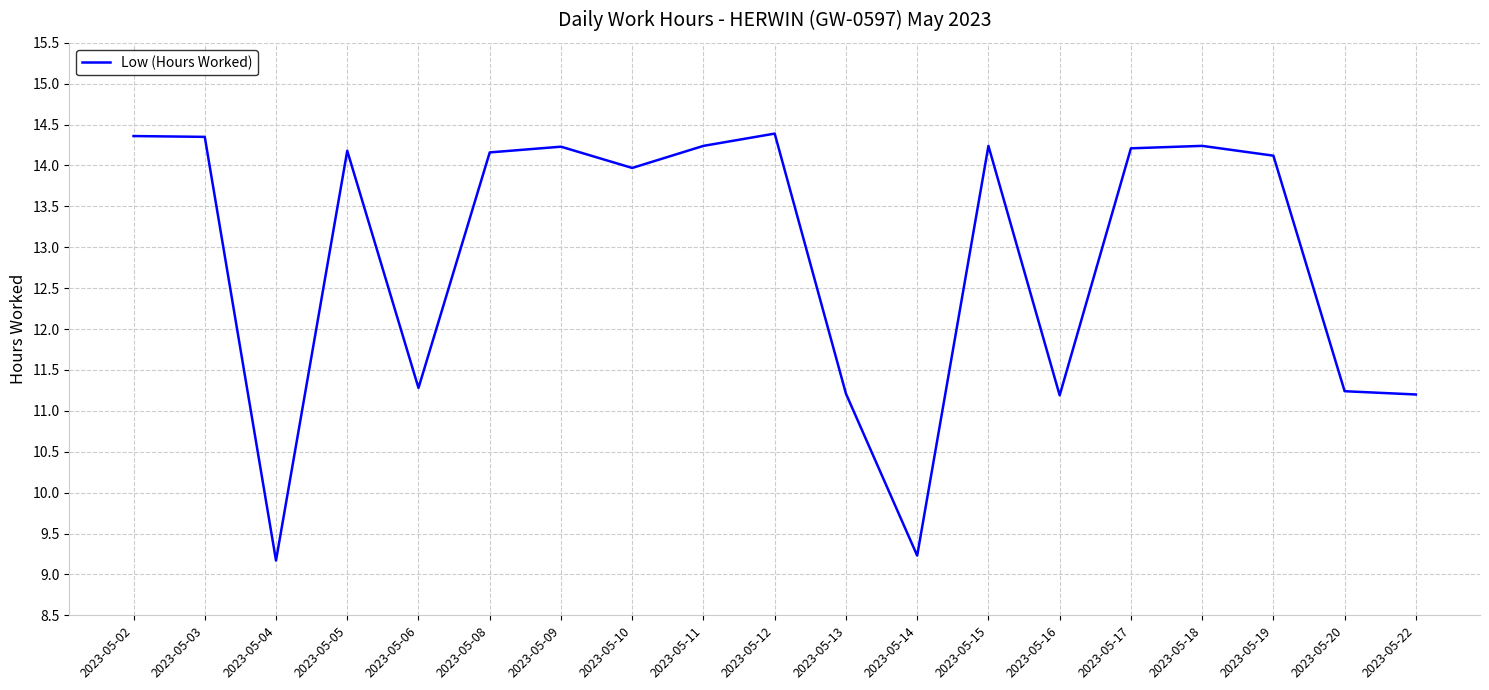

What is the smallest value displayed?

9.2